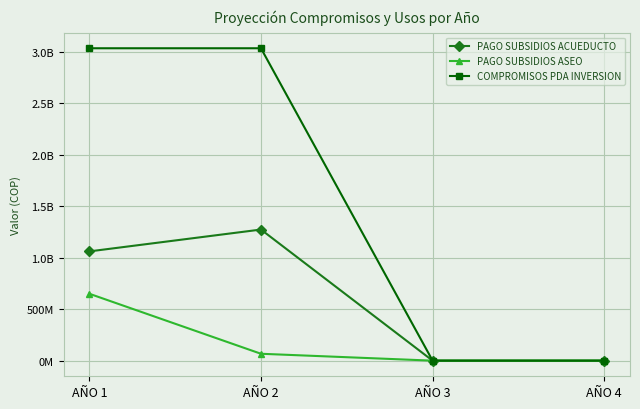

Between AÑO 3 and AÑO 4, which series saw the biggest shift?

PAGO SUBSIDIOS ACUEDUCTO